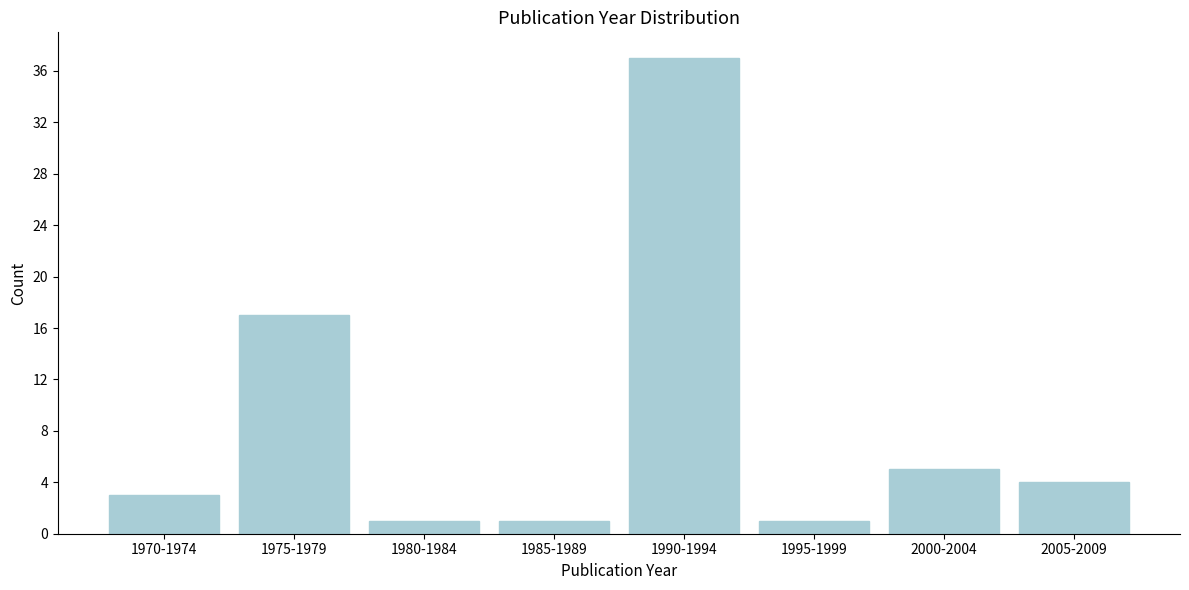

Reading right to left, transcribe all the data shown in this chart.

2005-2009=4	2000-2004=5	1995-1999=1	1990-1994=37	1985-1989=1	1980-1984=1	1975-1979=17	1970-1974=3